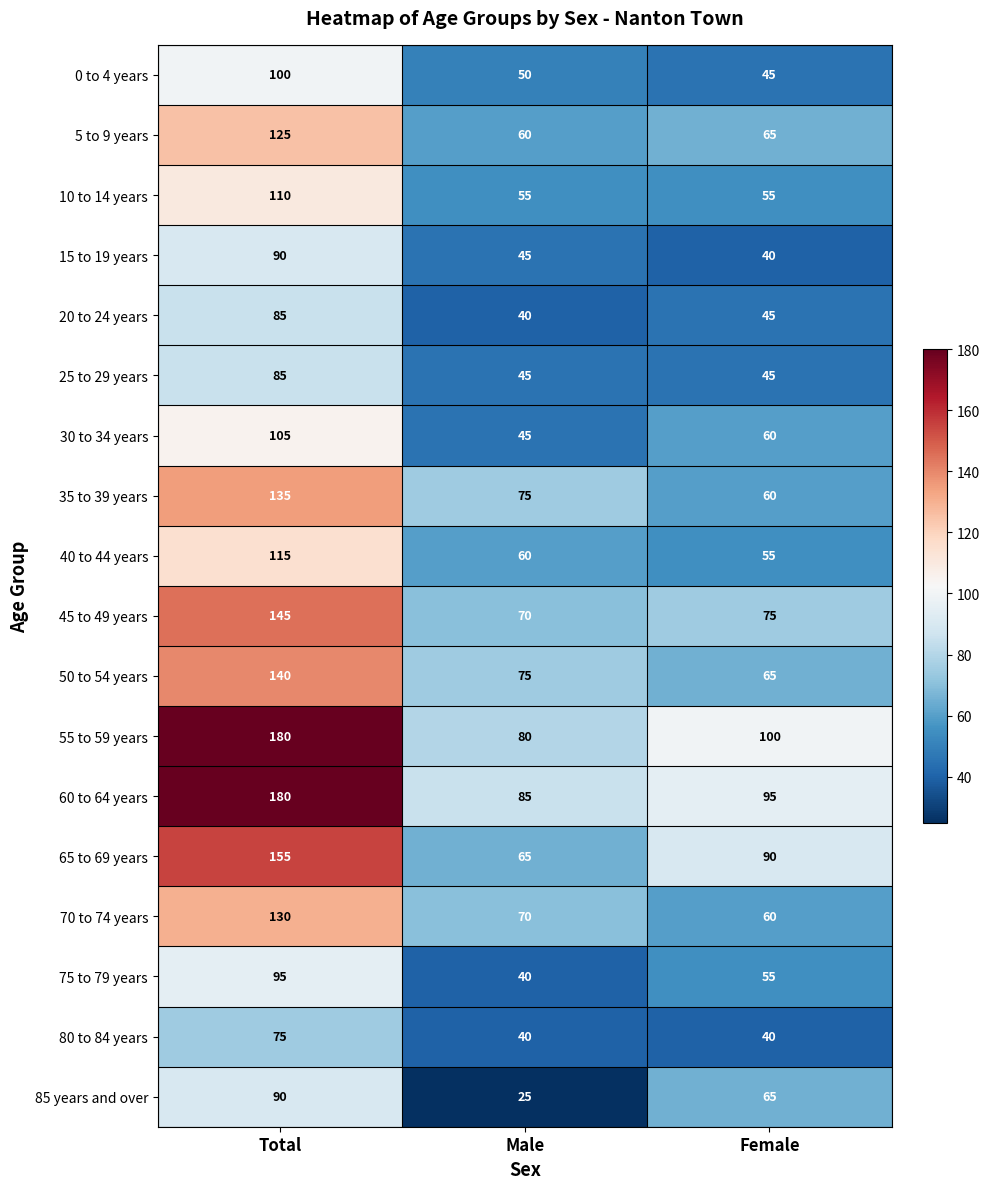

What is the approximate value of 70 to 74 years at Female?

60